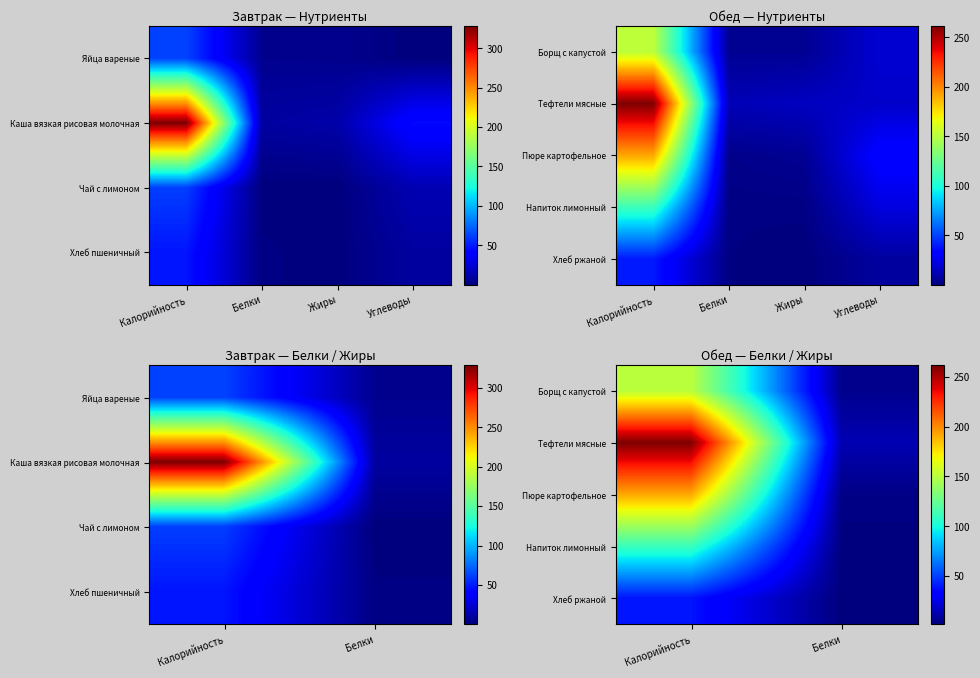

True or false: Хлеб ржаной has a value of 2.3 at Белки.

False